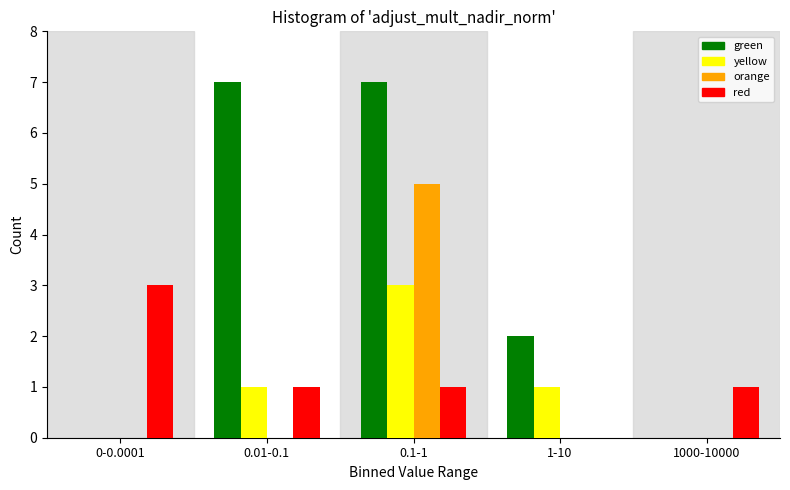

Reading left to right, transcribe all the data shown in this chart.

green: 0-0.0001=0	0.01-0.1=7	0.1-1=7	1-10=2	1000-10000=0
yellow: 0-0.0001=0	0.01-0.1=1	0.1-1=3	1-10=1	1000-10000=0
orange: 0-0.0001=0	0.01-0.1=0	0.1-1=5	1-10=0	1000-10000=0
red: 0-0.0001=3	0.01-0.1=1	0.1-1=1	1-10=0	1000-10000=1